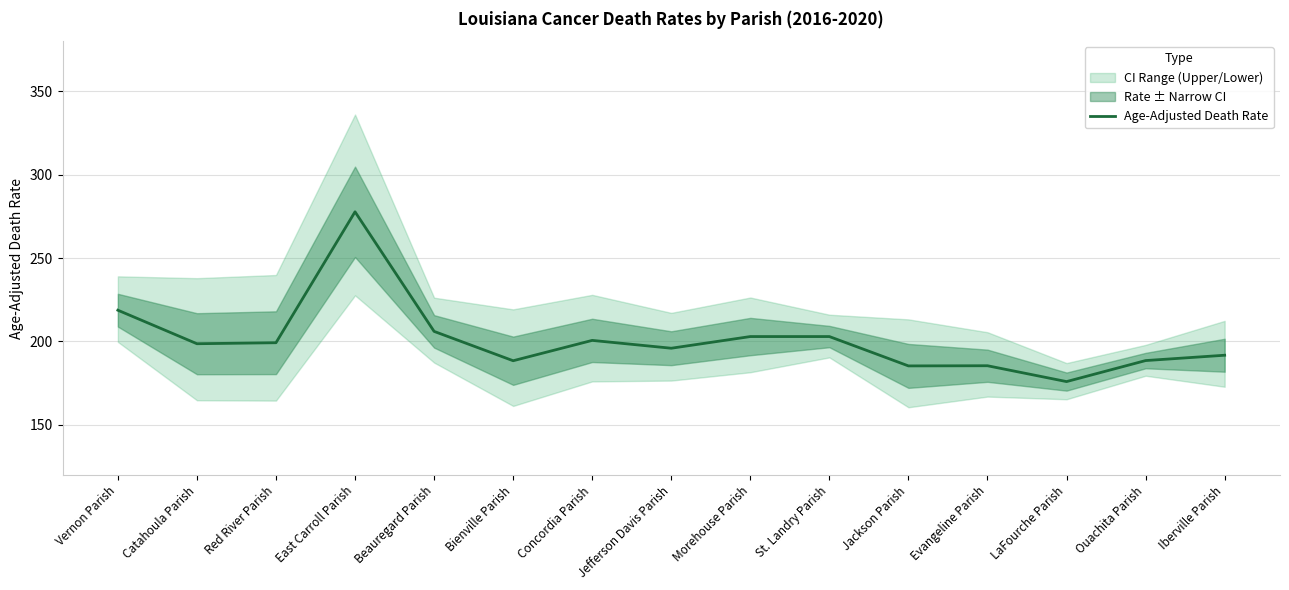

How many interior local valleys (lower than both neighbors) does the data have?

5